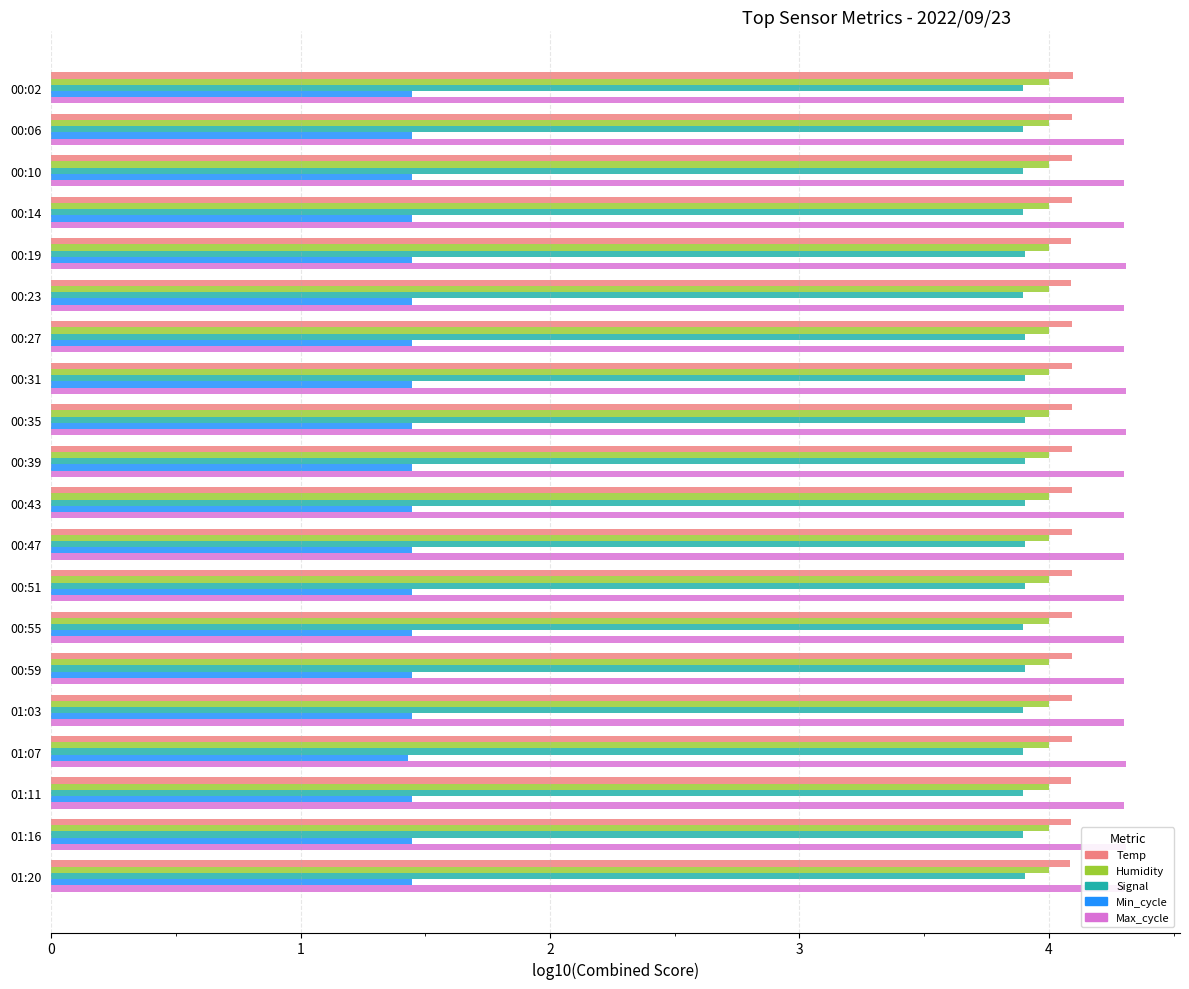

At which label is Temp closest to 4?

01:20